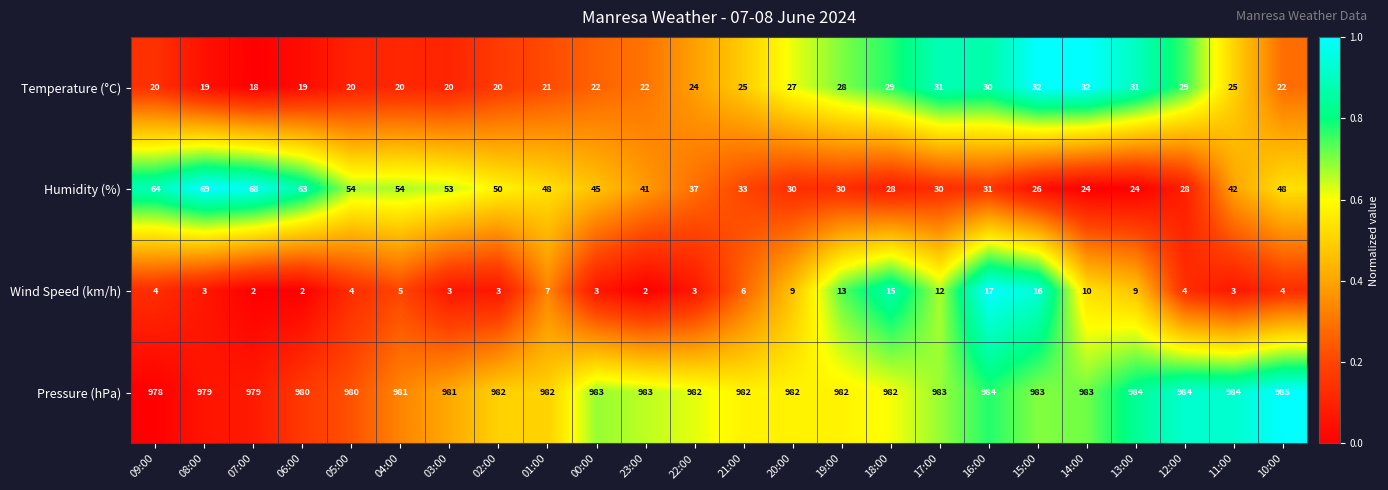

Which series has the largest total across all categories?

Pressure (hPa)